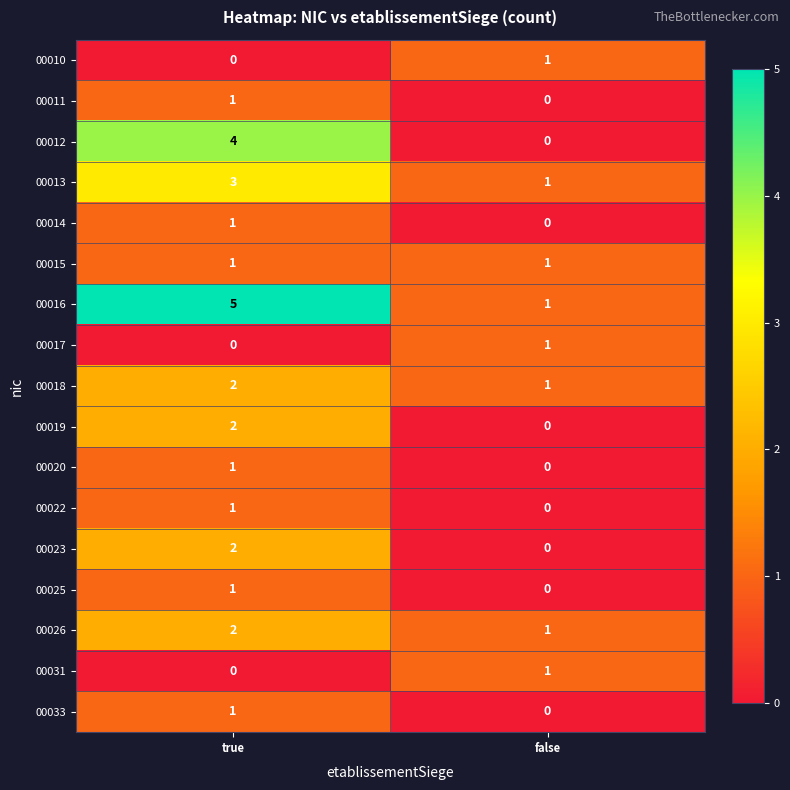

At which category does the chart reach its peak across all series?

true